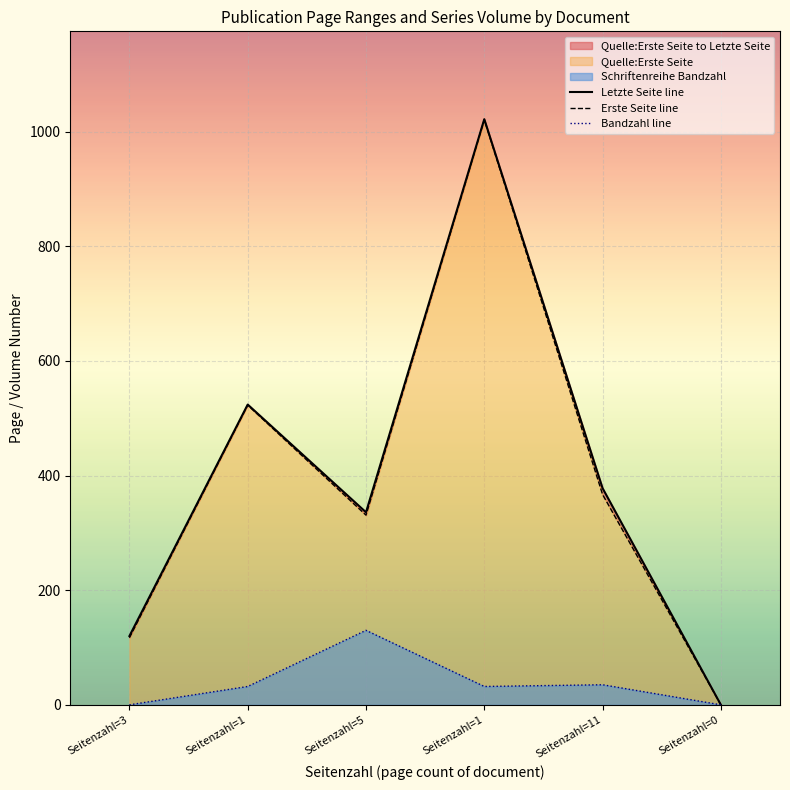

The Bandzahl line series shows 0 at Seitenzahl=3. True or false?

True